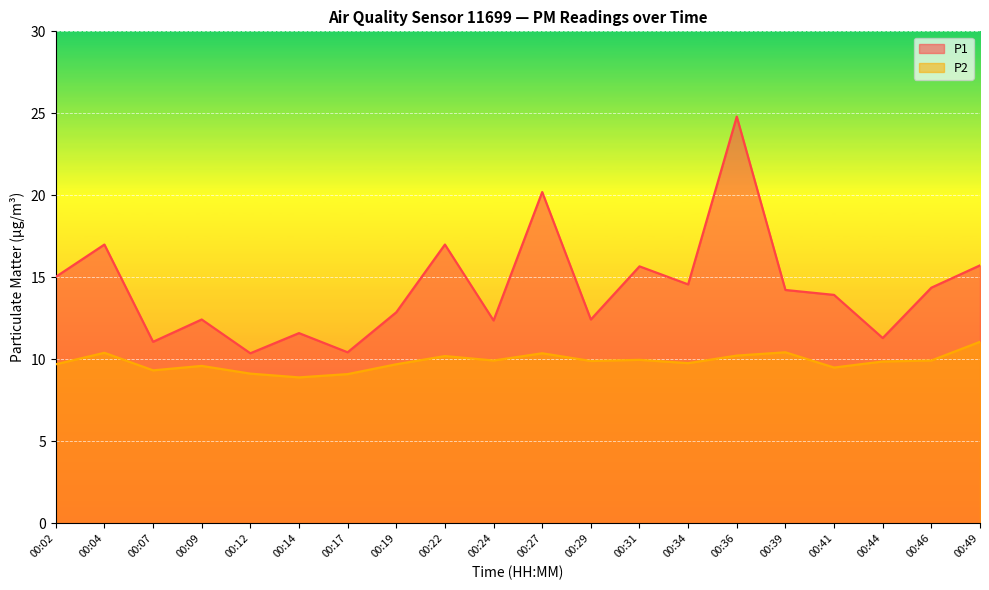

What is the total value across all series at 00:02?

24.7